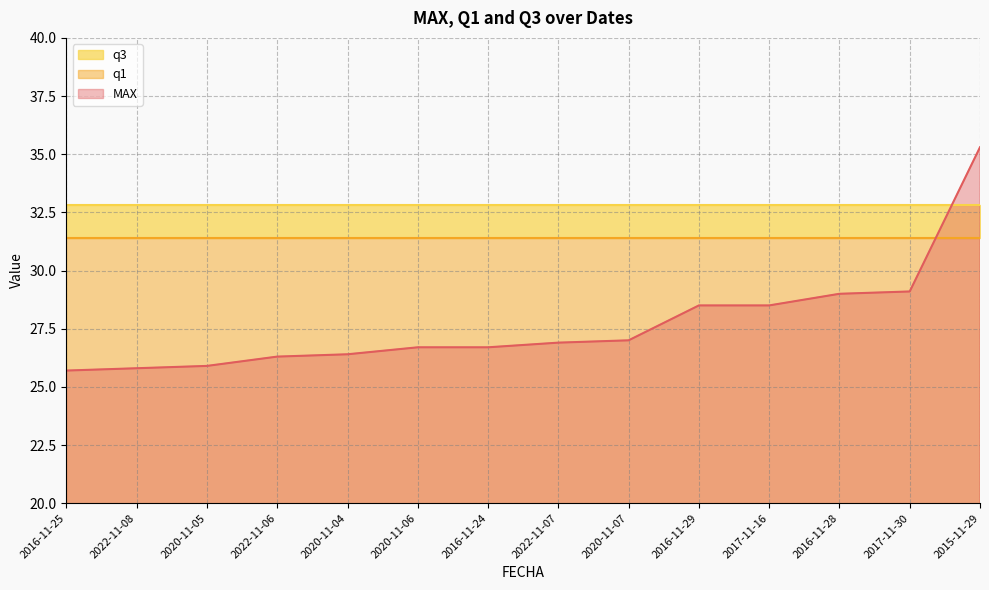

The q3 series shows 32.8 at 2022-11-08. True or false?

True